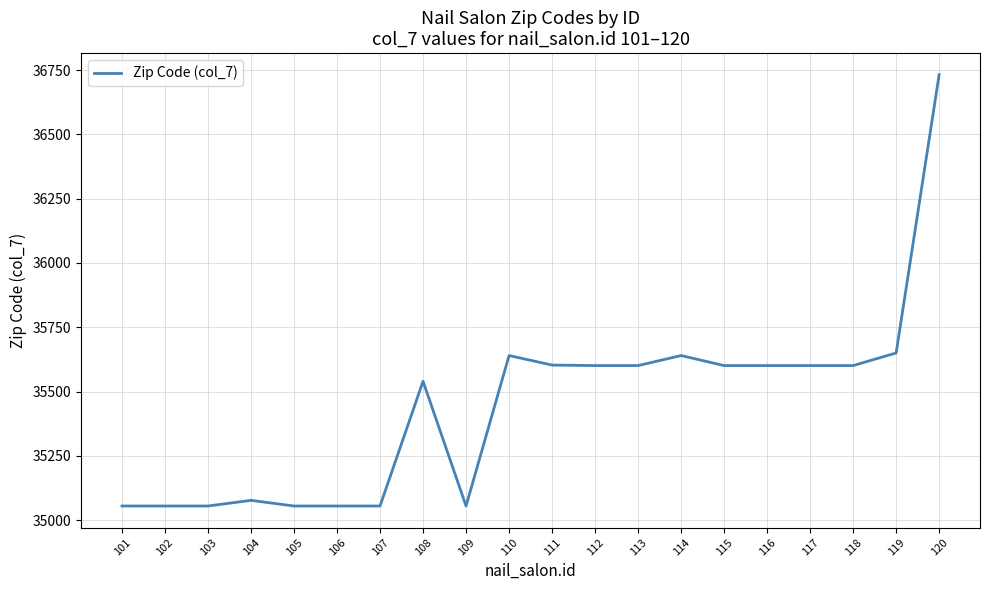

What is the change in value from 102 to 110?

+585